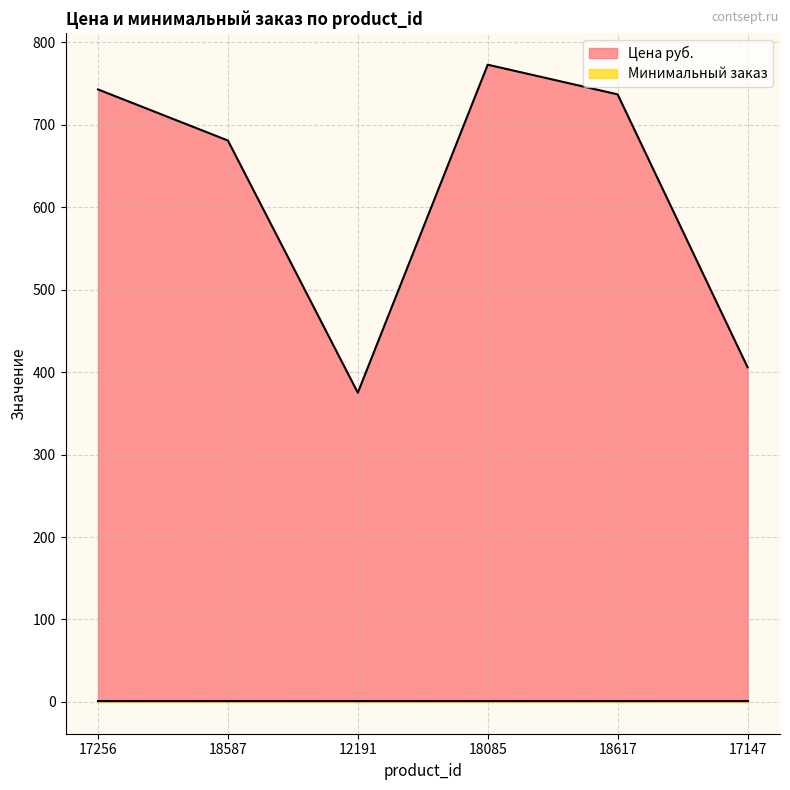

Which label corresponds to the largest value in the chart?

18085